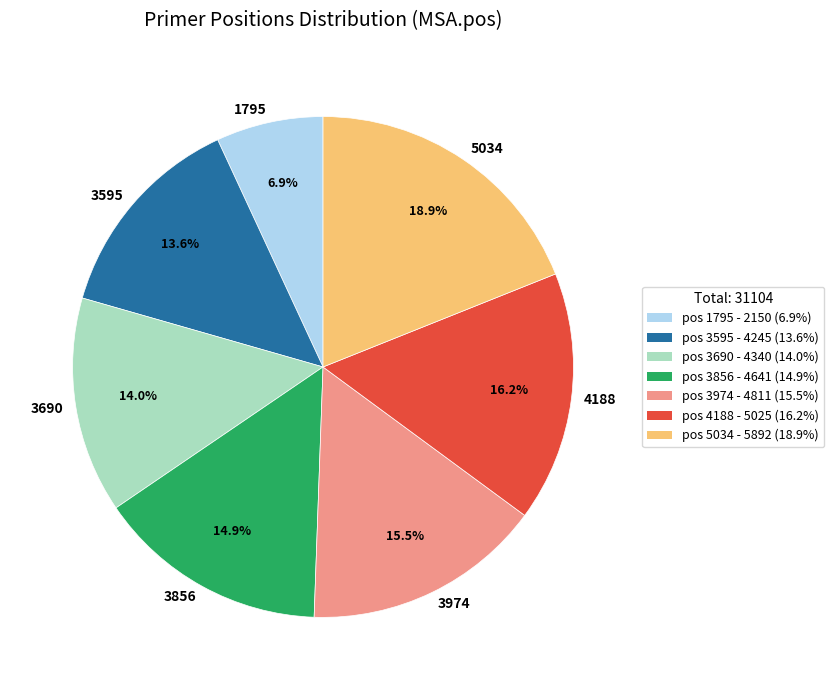

What is the smallest slice in the pie chart?

1795